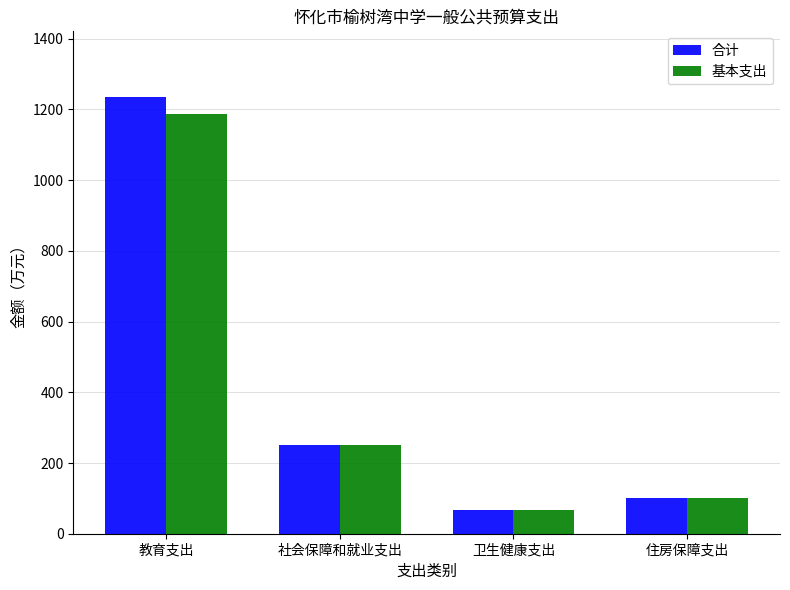

Are the bars horizontal?

No